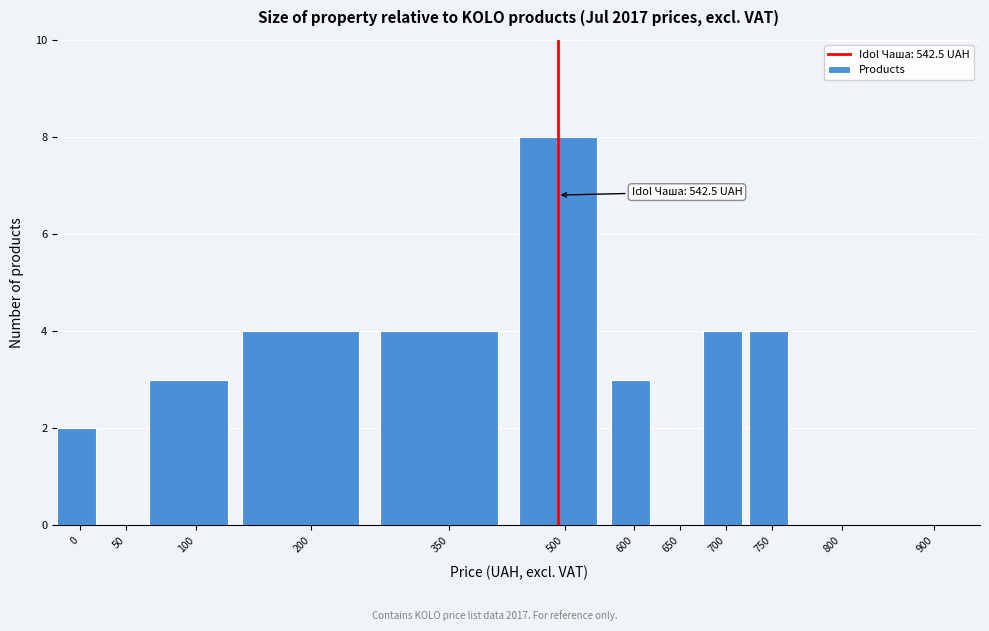

Reading left to right, what are all the values shown in this chart?

0=2	50=0	100=3	200=4	350=4	500=8	600=3	650=0	700=4	750=4	800=0	900=0